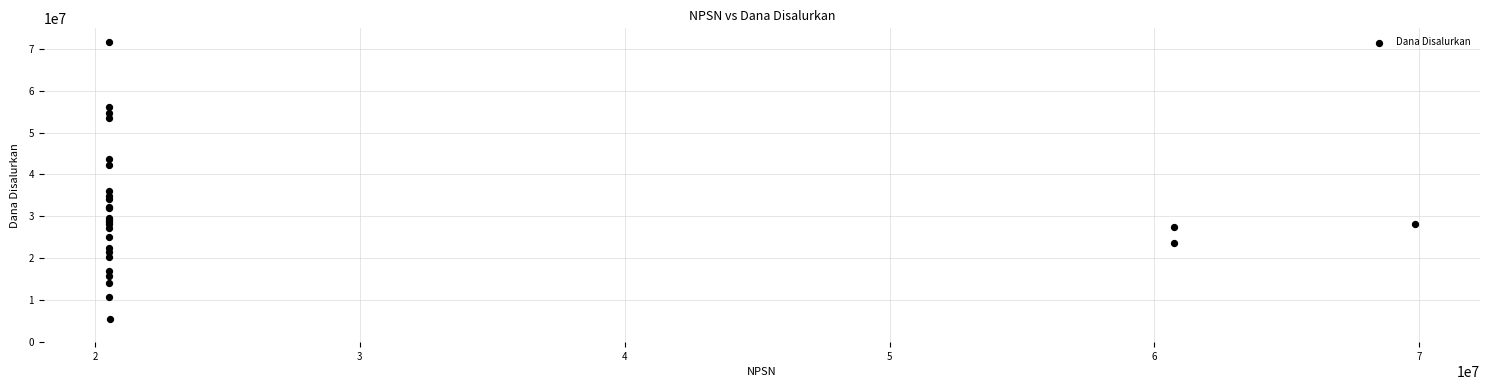

What Y value in the scatter plot is closest to 38475000?

36000000